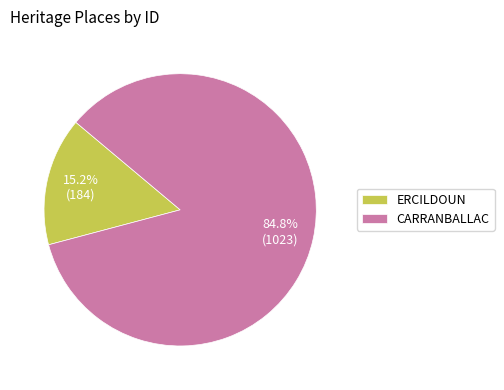

To the nearest percent, what portion does ERCILDOUN represent?

15%